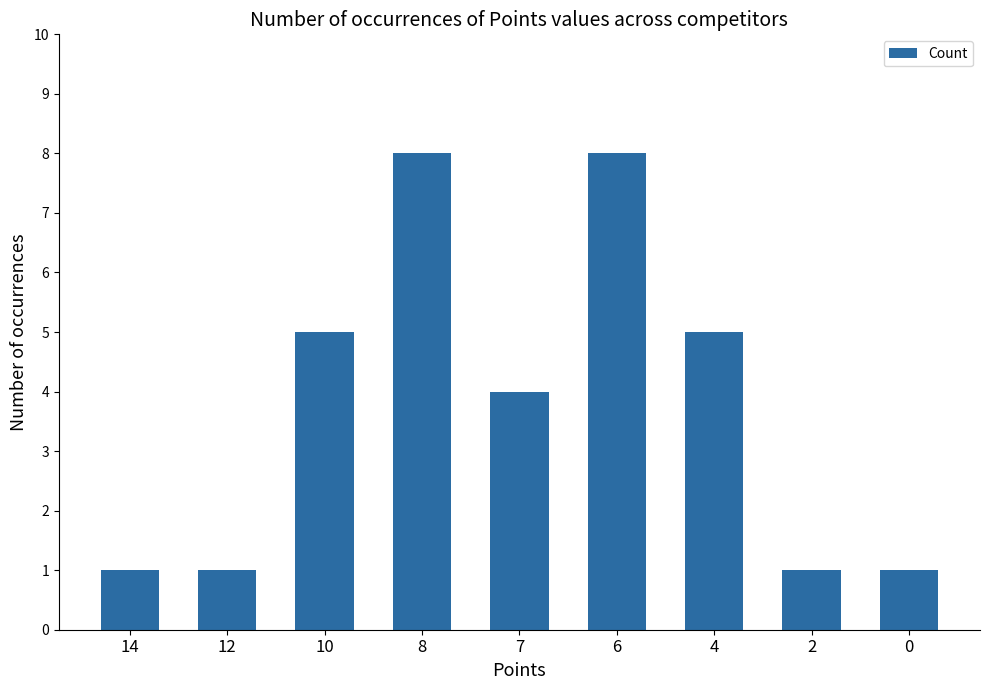

What is the approximate value at 6?

8